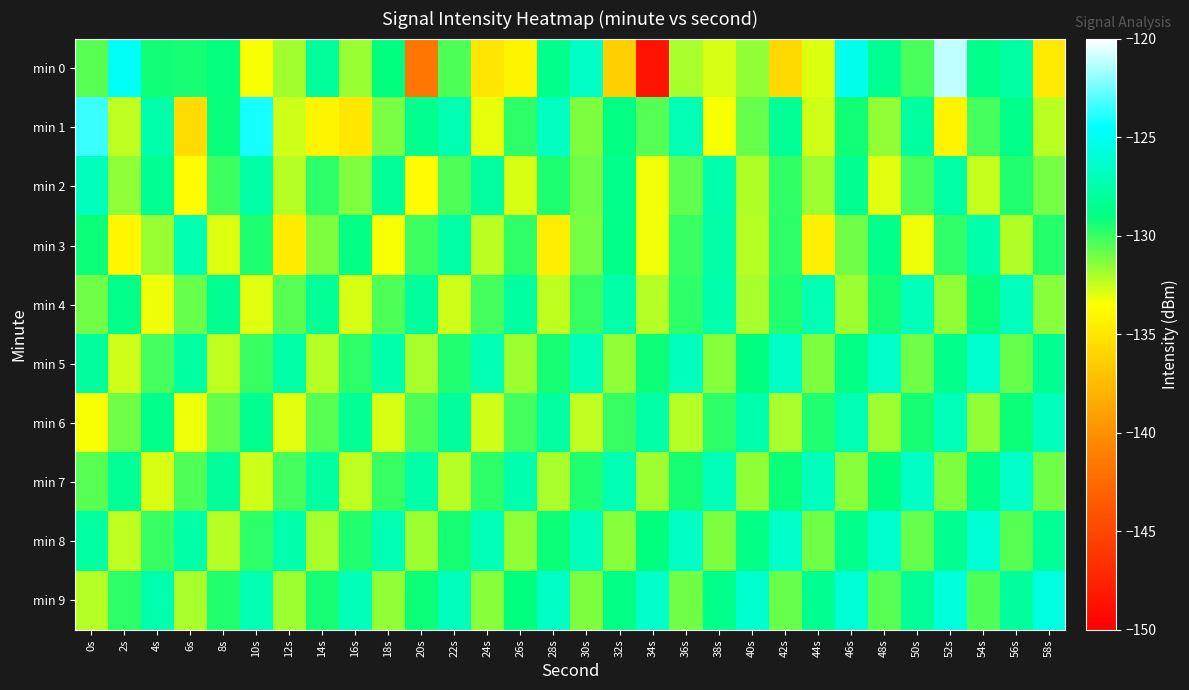

Which series has the largest total across all categories?

min 9